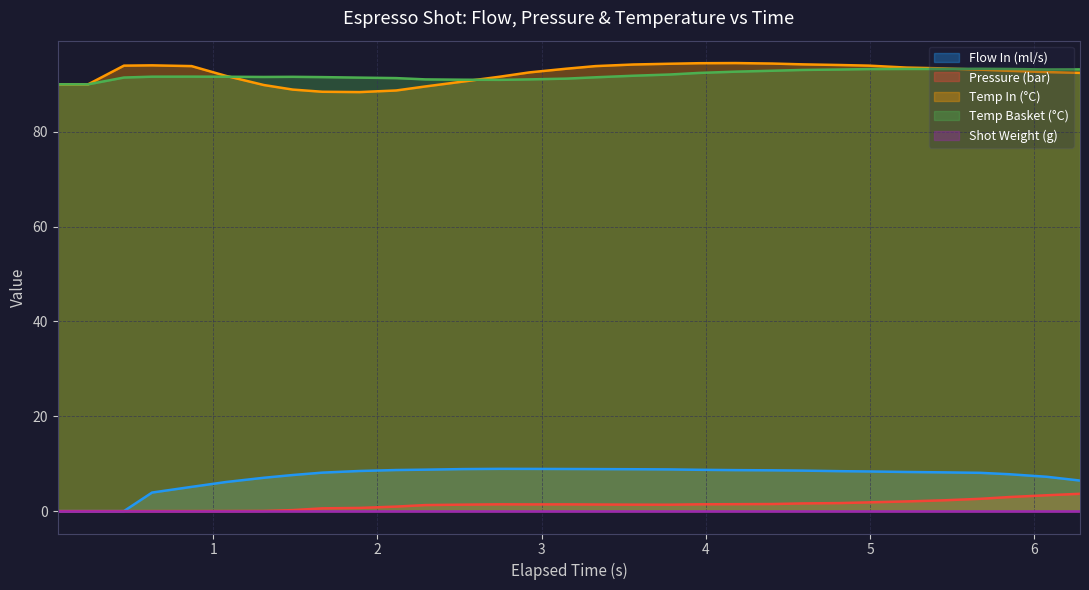

How many lines are shown in the chart?

5